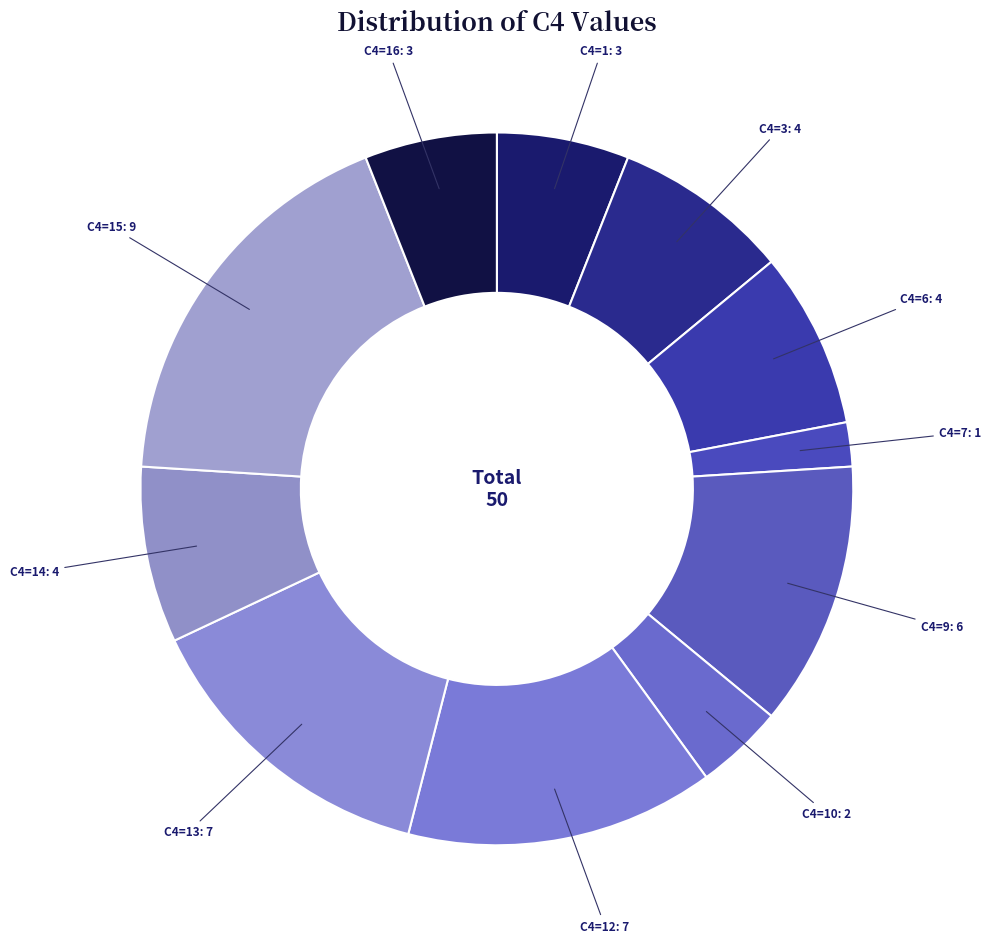

Combined, do C4=16: 3 and C4=13: 7 account for over 50%?

No